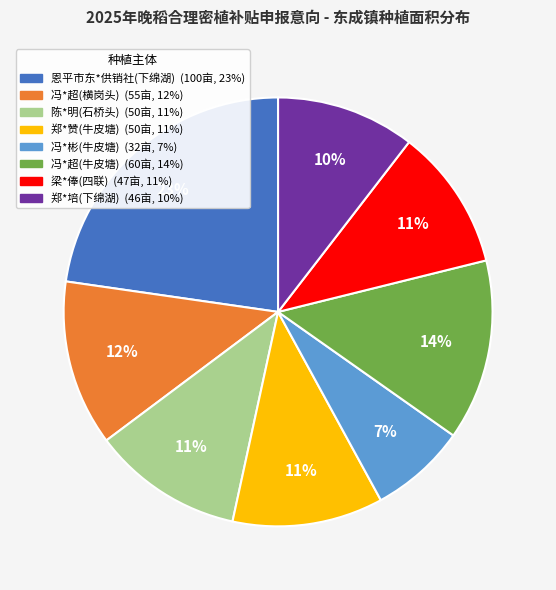

To the nearest percent, what is the average slice percentage?

12%